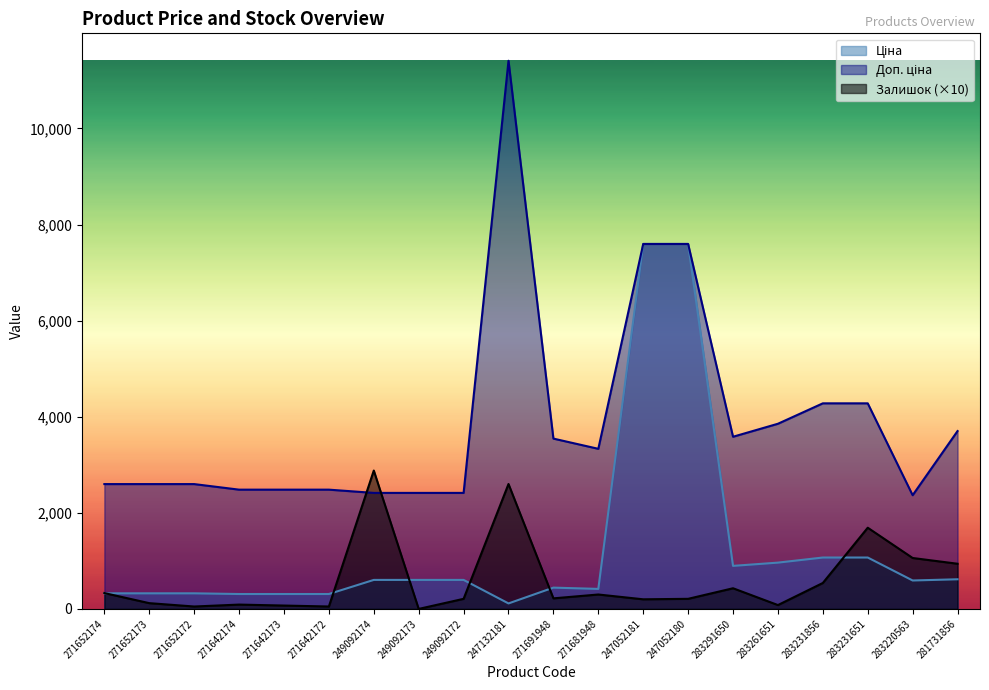

How many series are shown in this chart?

3